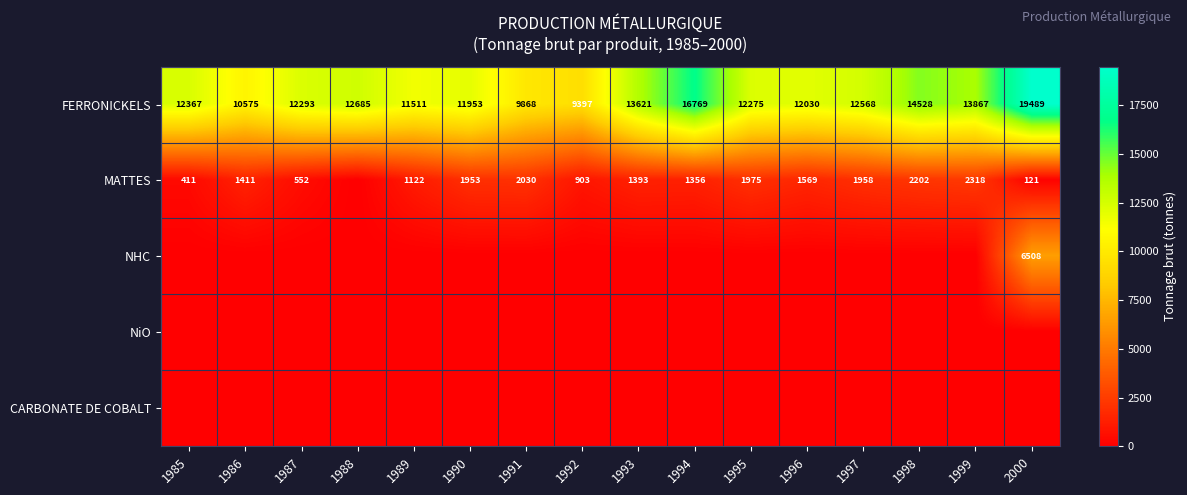

Is it true that FERRONICKELS equals 6601 at 1988?

False